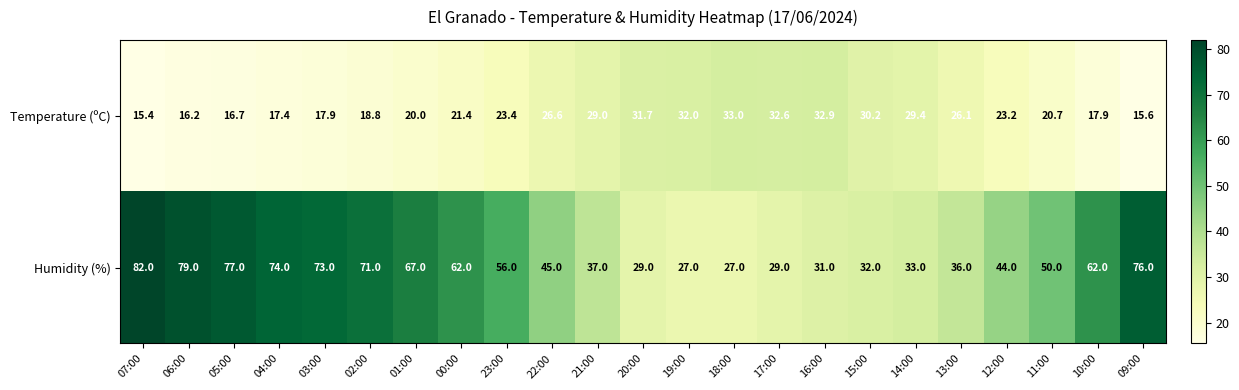

Which series changed the most between 11:00 and 10:00?

Humidity (%)